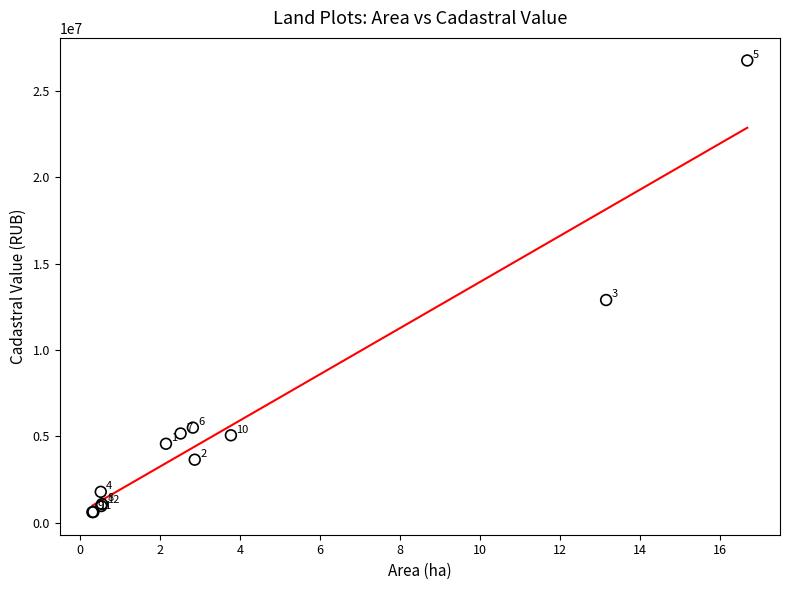

What Y value in the scatter plot is closest to 13689726?

12894813.3